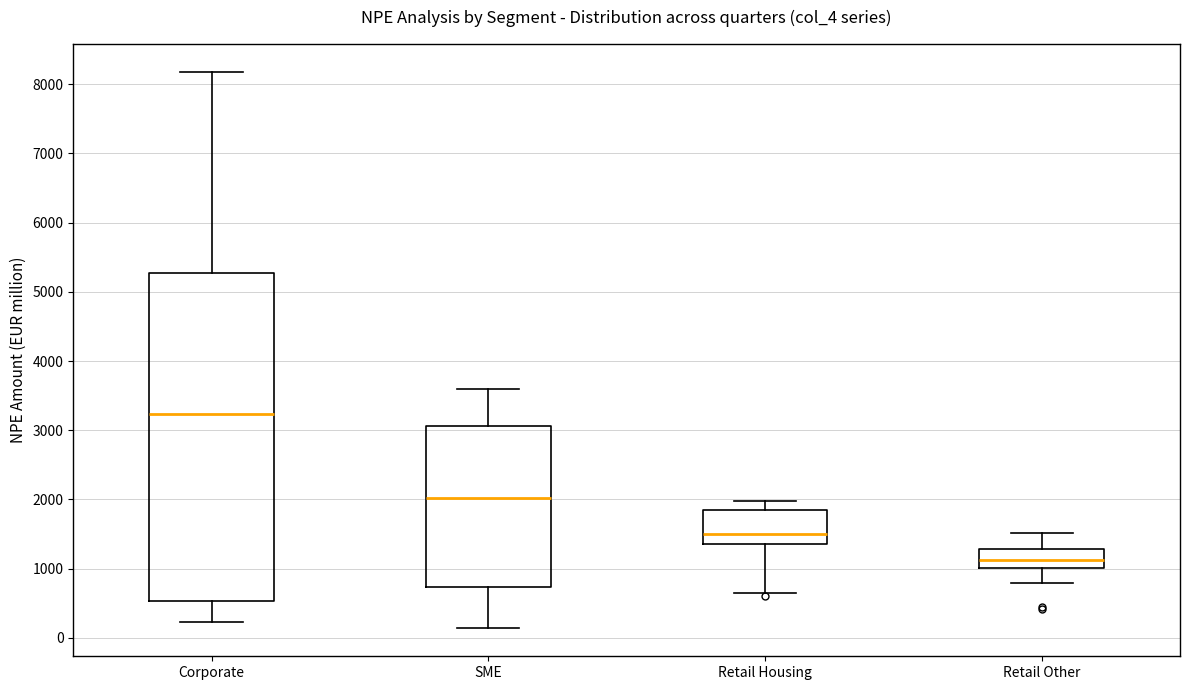

Reading left to right, read every box against the y-axis: the position of its median line, the range the box covers, and the ends of its whiskers. The values are not printed on the chart, so give them approximately, as read against the axis.

Corporate: median 3200, box 500 to 5300, whiskers 200 to 8200
SME: median 2000, box 700 to 3100, whiskers 100 to 3600
Retail Housing: median 1500, box 1400 to 1800, whiskers 600 to 2000
Retail Other: median 1100, box 1000 to 1300, whiskers 800 to 1500